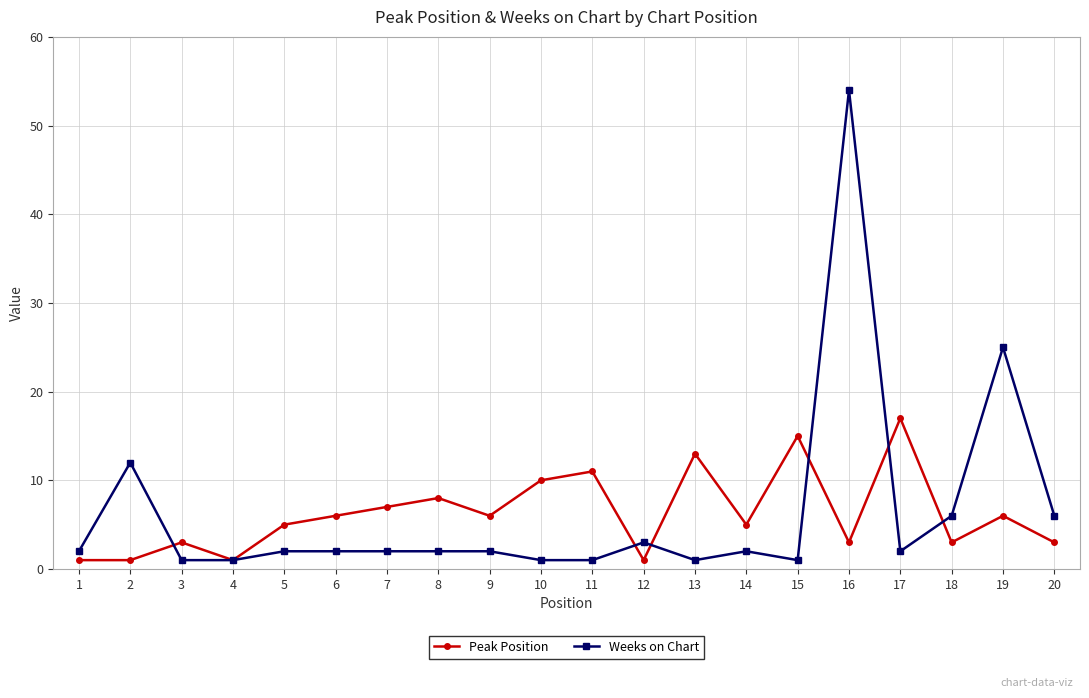

Is the value of Peak Position at 13 greater than the value of Weeks on Chart at 11?

Yes